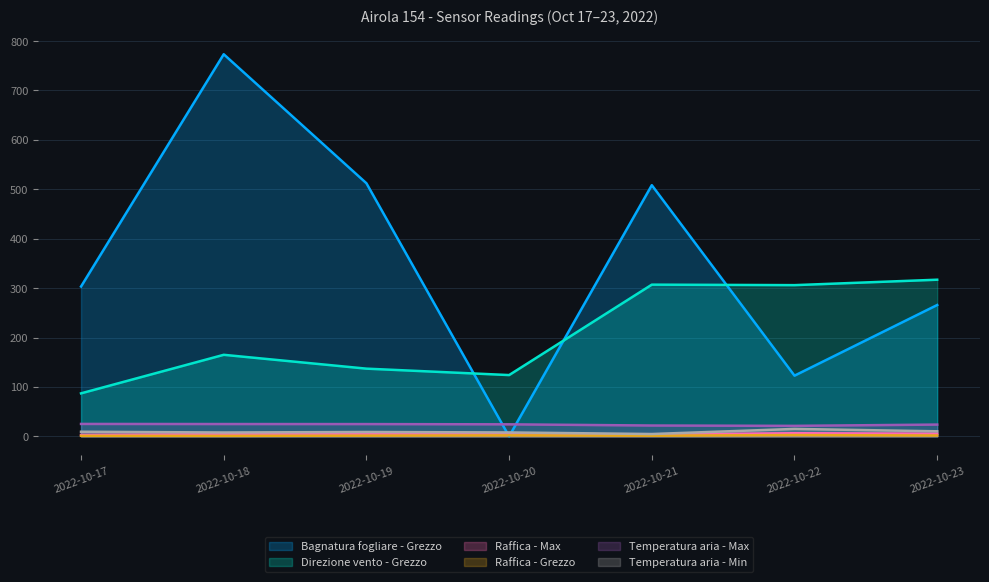

In Raffica - Max, how many points are lower than both neighbors (excluding endpoints)?

2